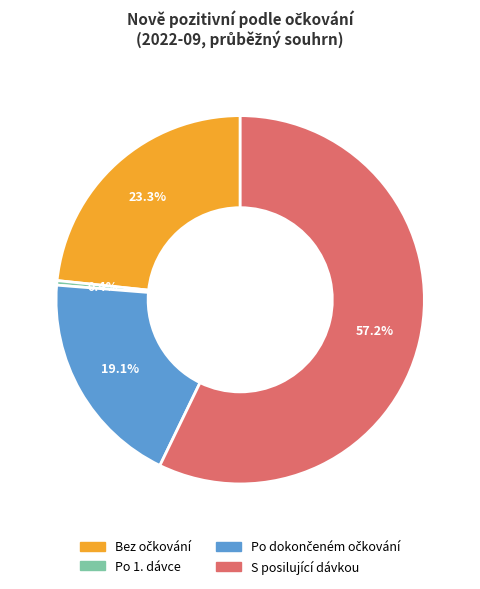

To the nearest percent, what is the difference between the largest and smallest slice percentages?

57%